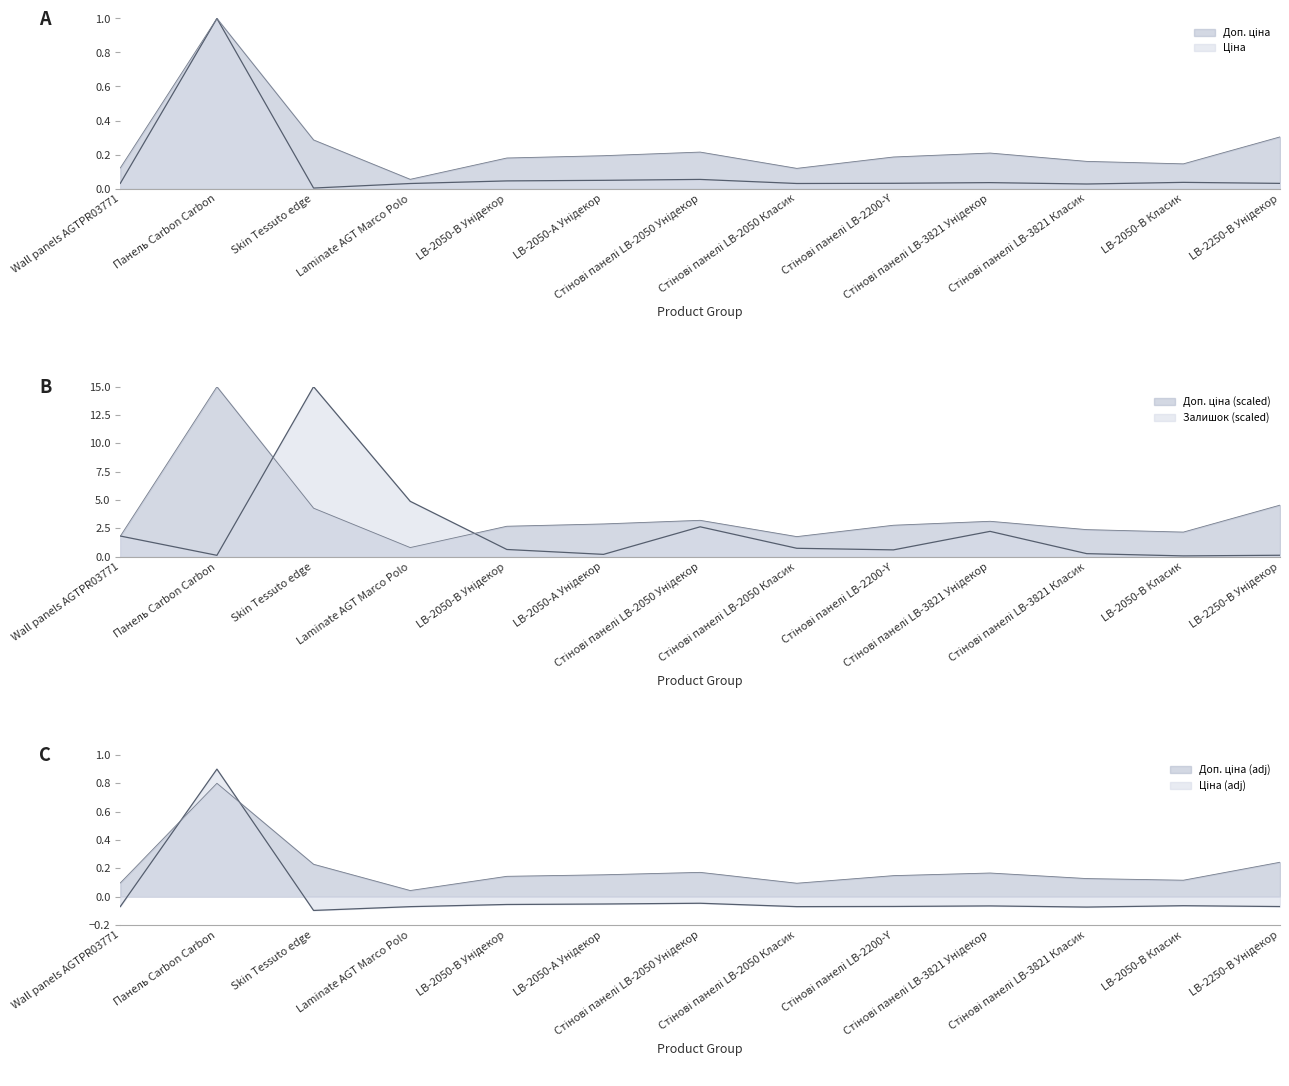

In Залишок, how many points are higher than both neighbors (excluding endpoints)?

3